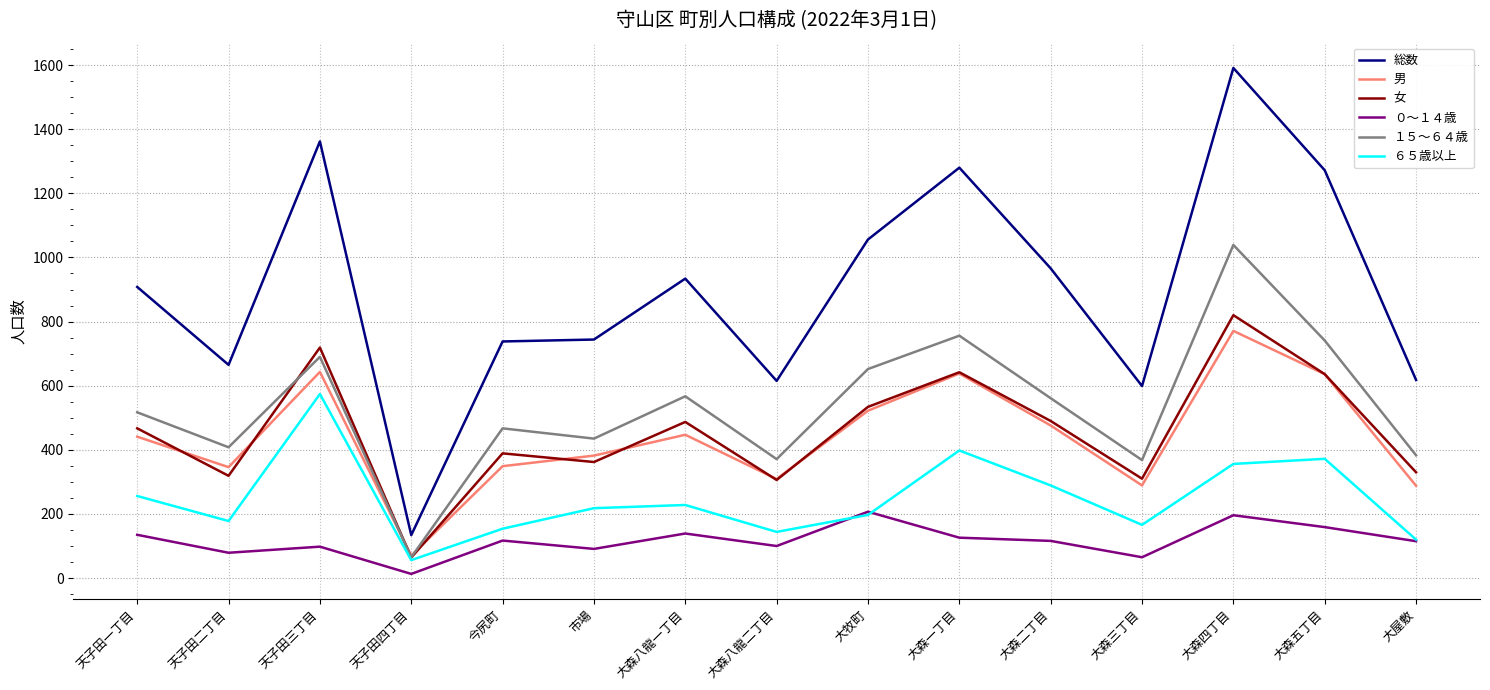

Does the chart have visible grid lines?

Yes